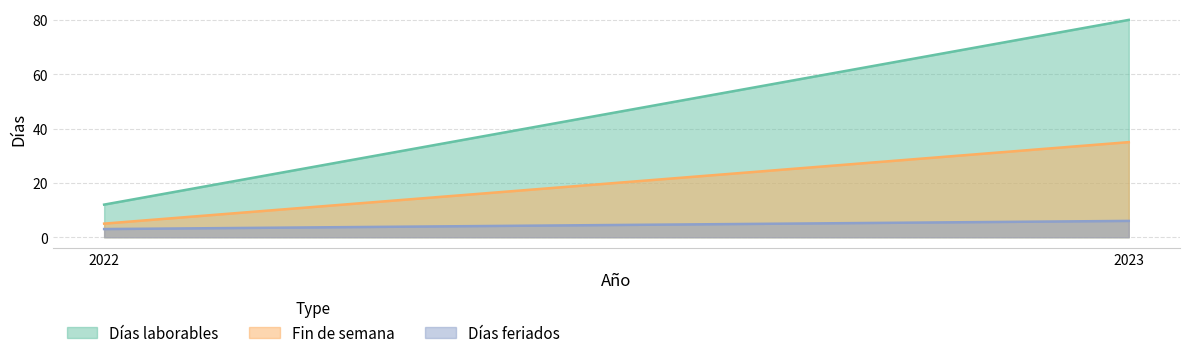

What is the greatest value displayed?

80